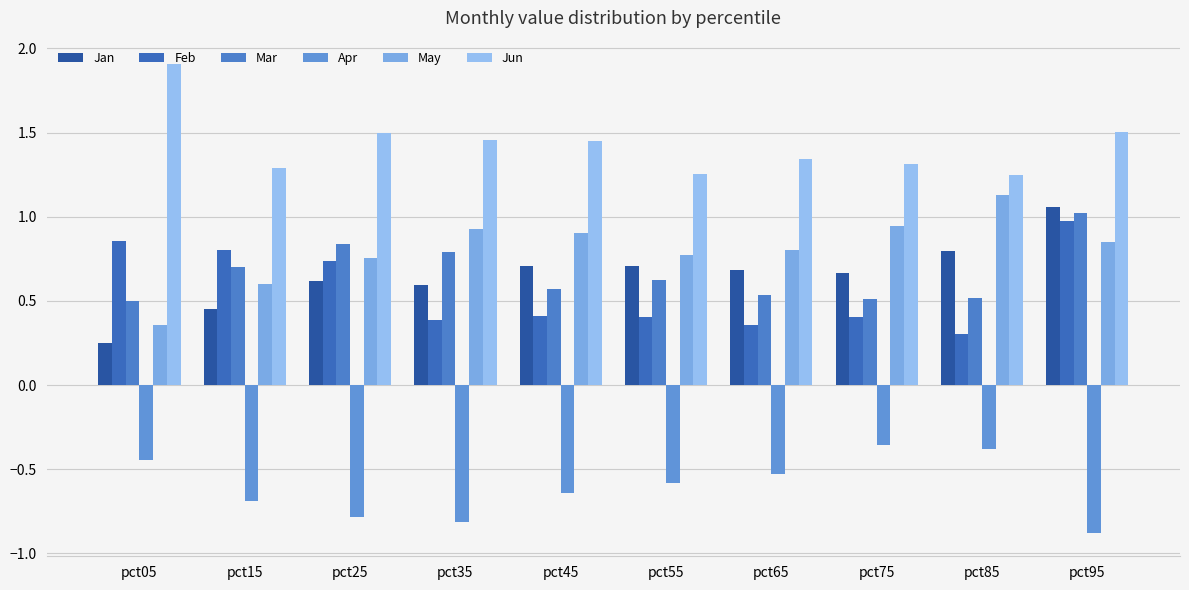

The value of Feb at pct75 is 0.2. True or false?

False